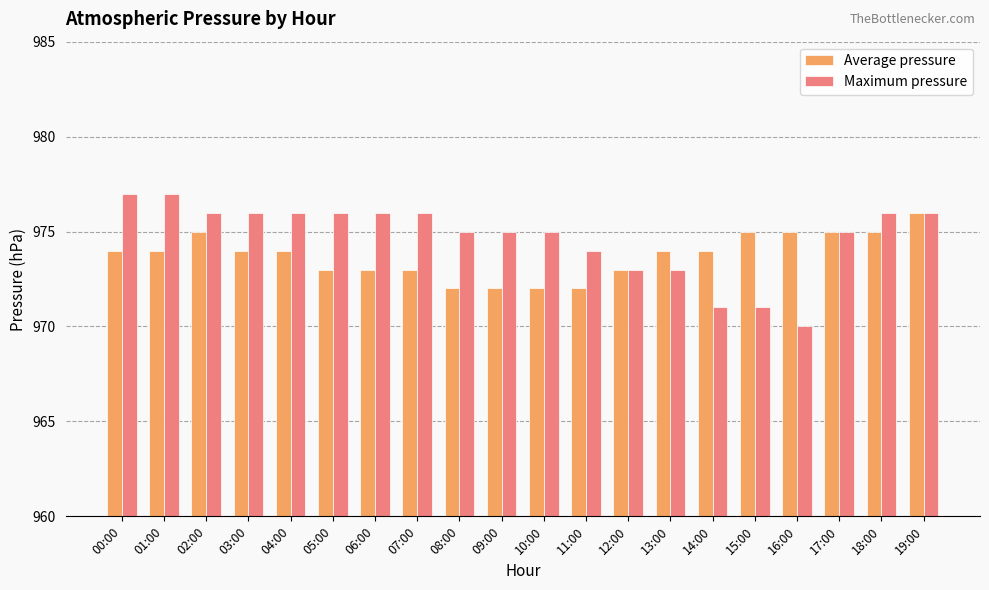

What is the difference between the maximum and minimum values in the Average pressure series?

4